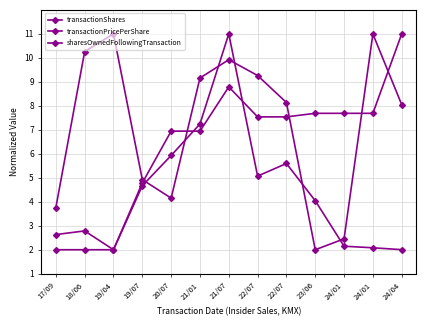

At how many categories does at least one series exceed 2?

13